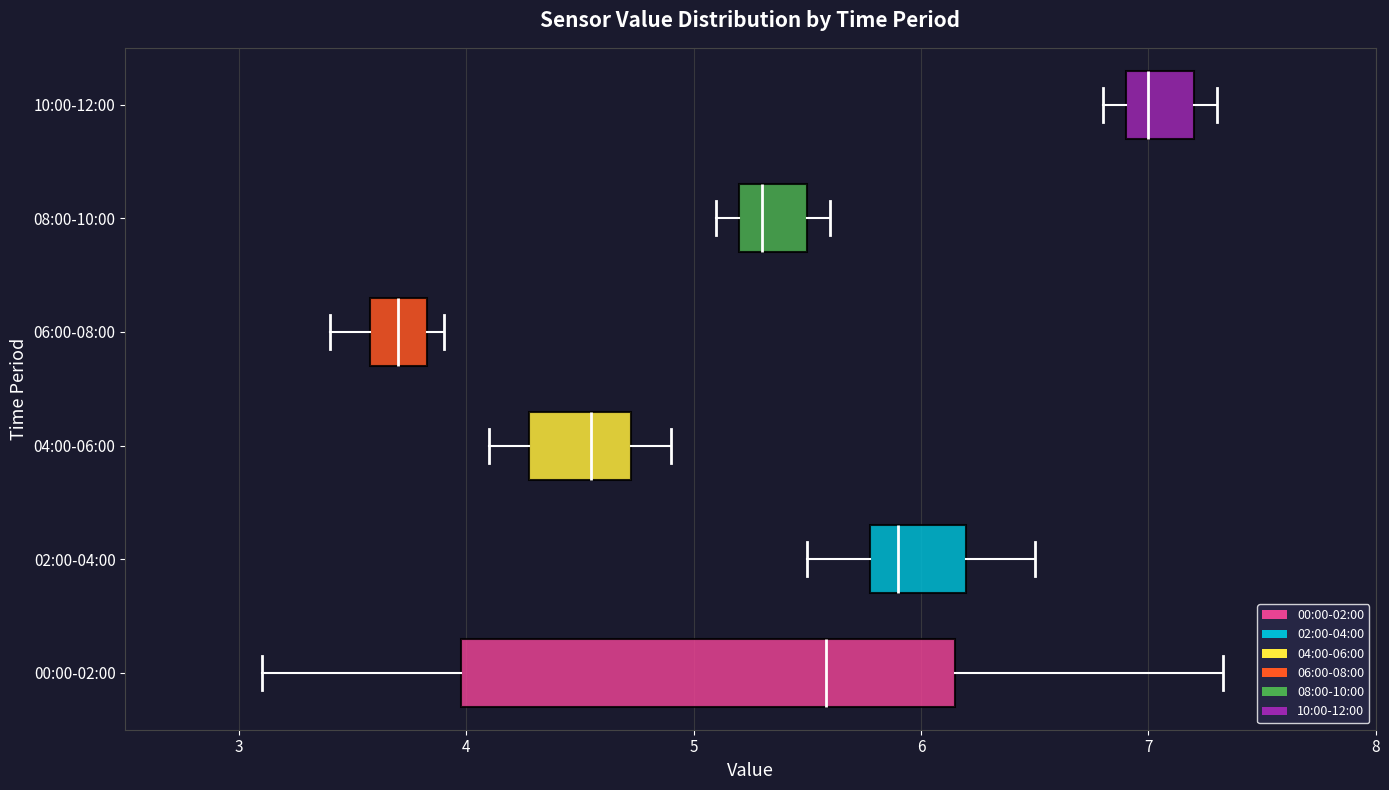

Reading bottom to top, transcribe this box plot: for each box, give where its median line is, the range the box spans, and where its two whiskers end, as read against the x-axis. The values are not printed on the chart, so give them approximately, as read against the axis.

00:00-02:00: median 5.6, box 4.0 to 6.1, whiskers 3.1 to 7.3
02:00-04:00: median 5.9, box 5.8 to 6.2, whiskers 5.5 to 6.5
04:00-06:00: median 4.6, box 4.3 to 4.7, whiskers 4.1 to 4.9
06:00-08:00: median 3.7, box 3.6 to 3.8, whiskers 3.4 to 3.9
08:00-10:00: median 5.3, box 5.2 to 5.5, whiskers 5.1 to 5.6
10:00-12:00: median 7.0, box 6.9 to 7.2, whiskers 6.8 to 7.3